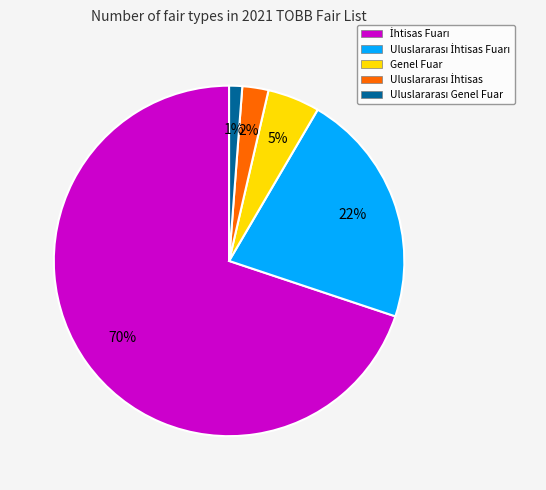

Is there any slice that represents more than half of the pie?

Yes